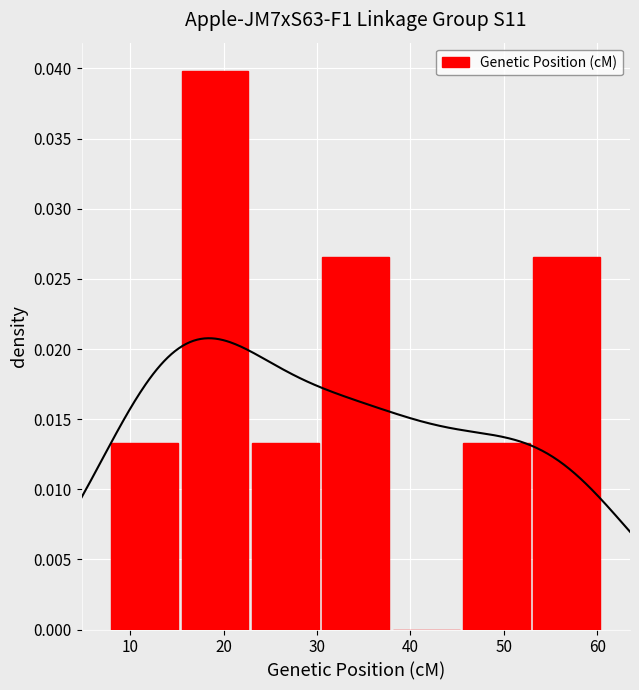

How many data points in Genetic Position (cM) are above 0?

6